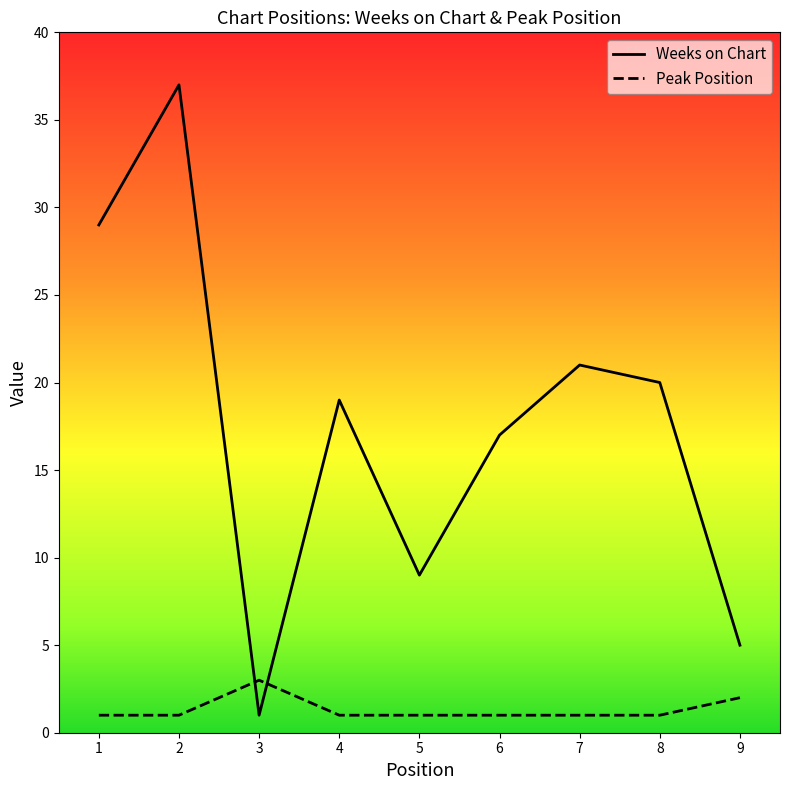

Where is the first local maximum for Peak Position?

3